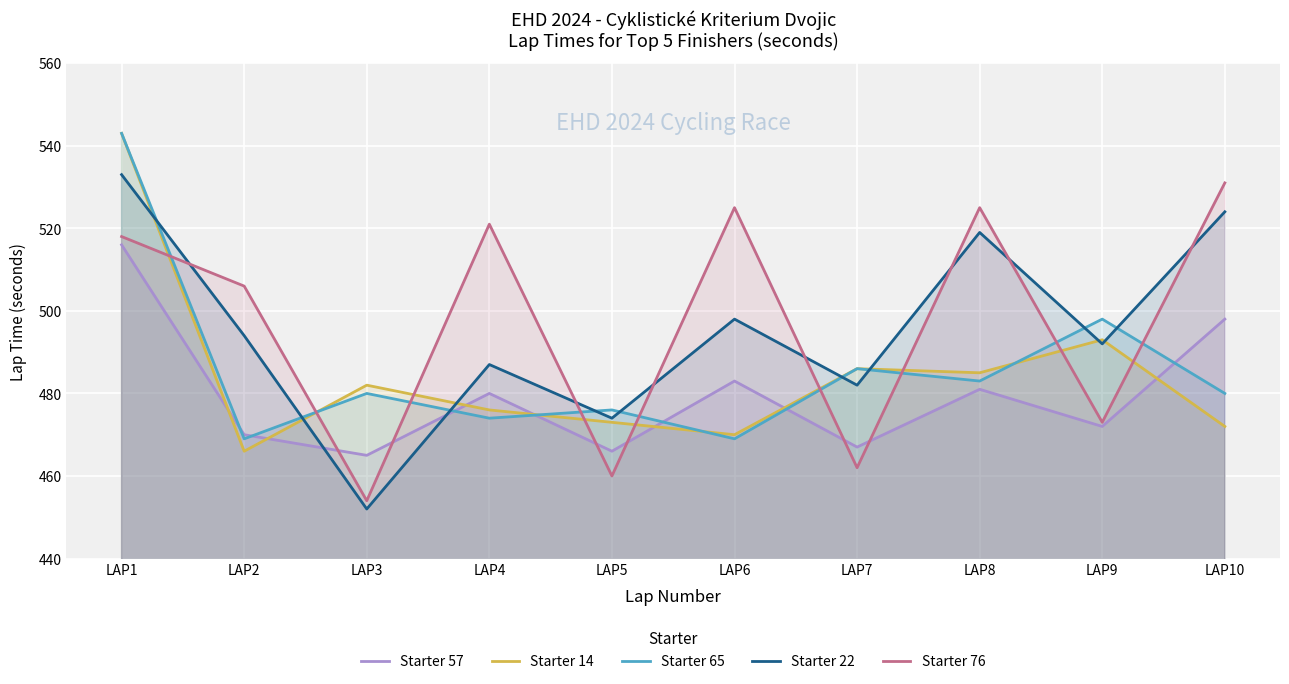

What is the minimum value shown in the chart?

452